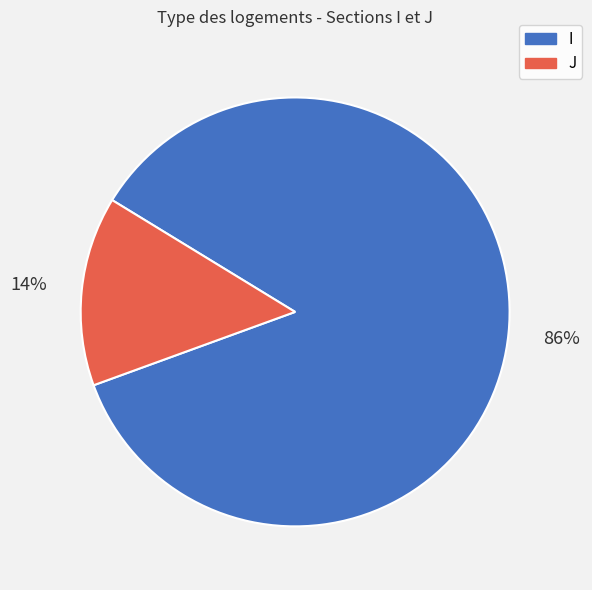

Combined, do I and J account for over 50%?

Yes